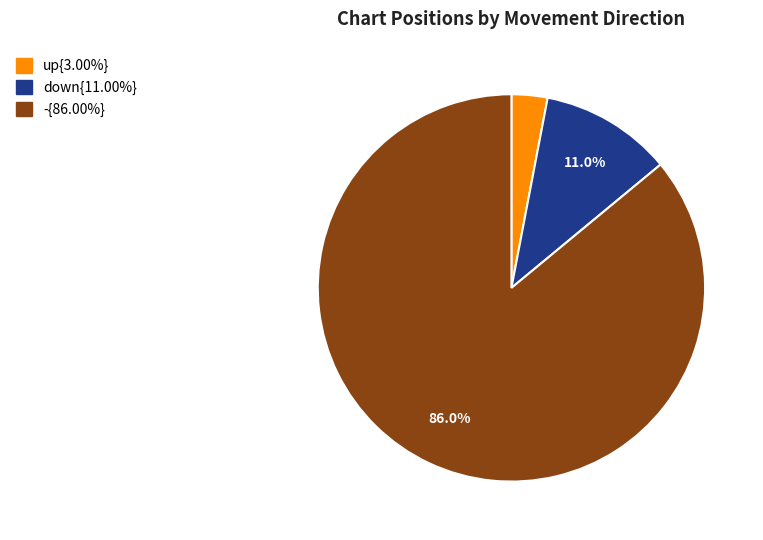

Is there any slice that represents more than half of the pie?

Yes